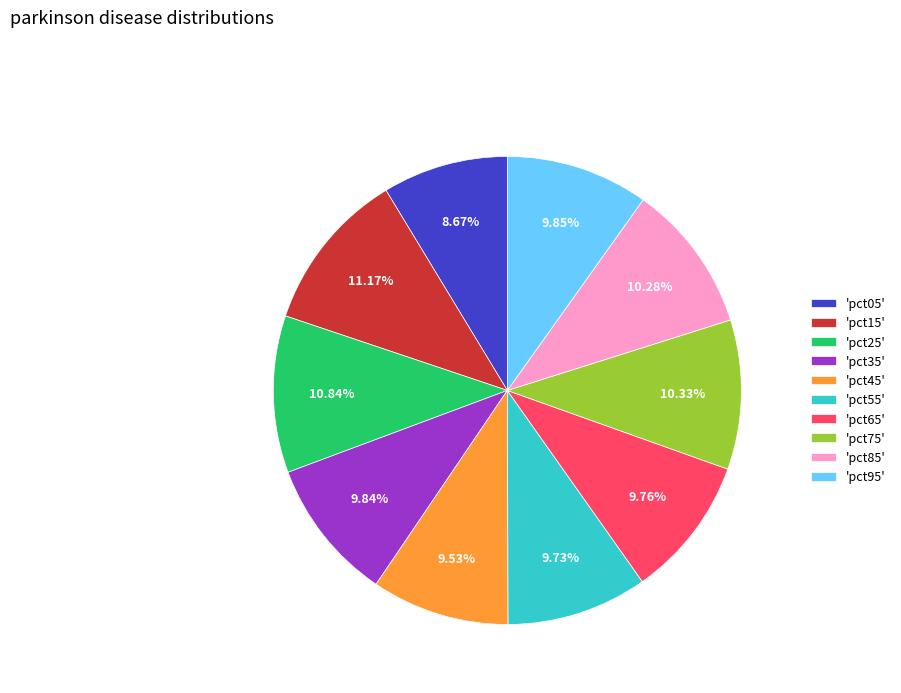

Is there a majority slice in this chart?

No